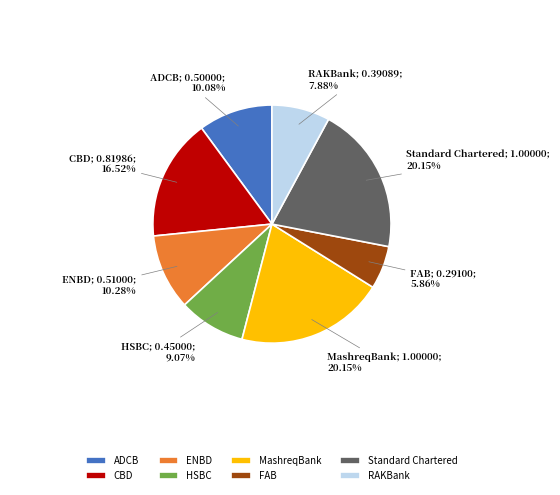

To the nearest percent, what portion does RAKBank represent?

8%